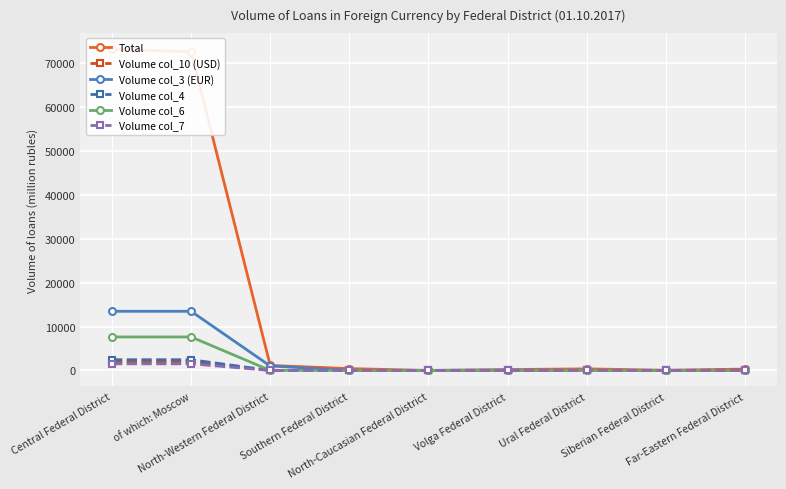

What is the label of the 3rd point from the right?

Ural Federal District